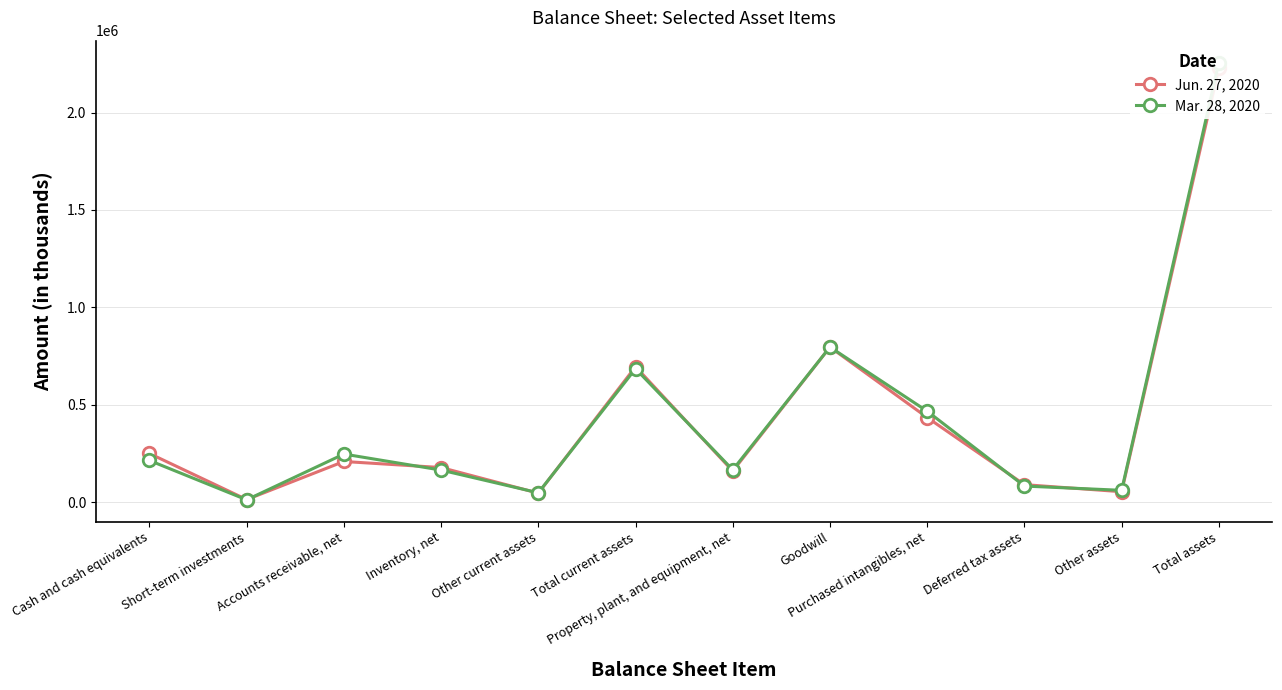

True or false: Jun. 27, 2020 and Mar. 28, 2020 cross at least once.

True